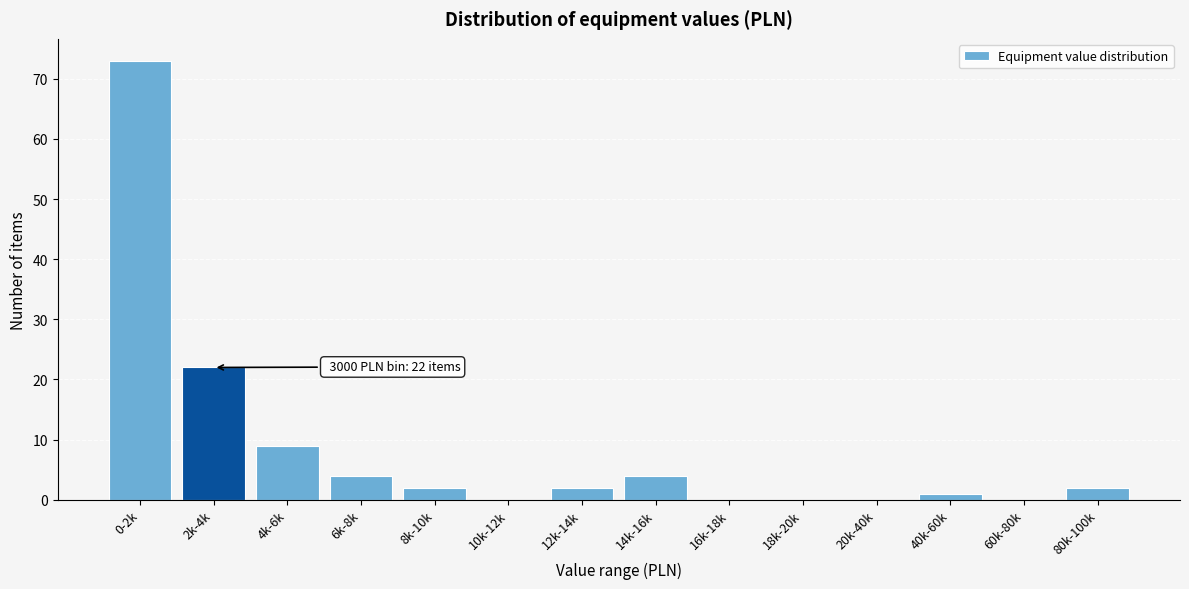

Reading left to right, extract all data points from this chart.

0-2k=73	2k-4k=22	4k-6k=9	6k-8k=4	8k-10k=2	10k-12k=0	12k-14k=2	14k-16k=4	16k-18k=0	18k-20k=0	20k-40k=0	40k-60k=1	60k-80k=0	80k-100k=2